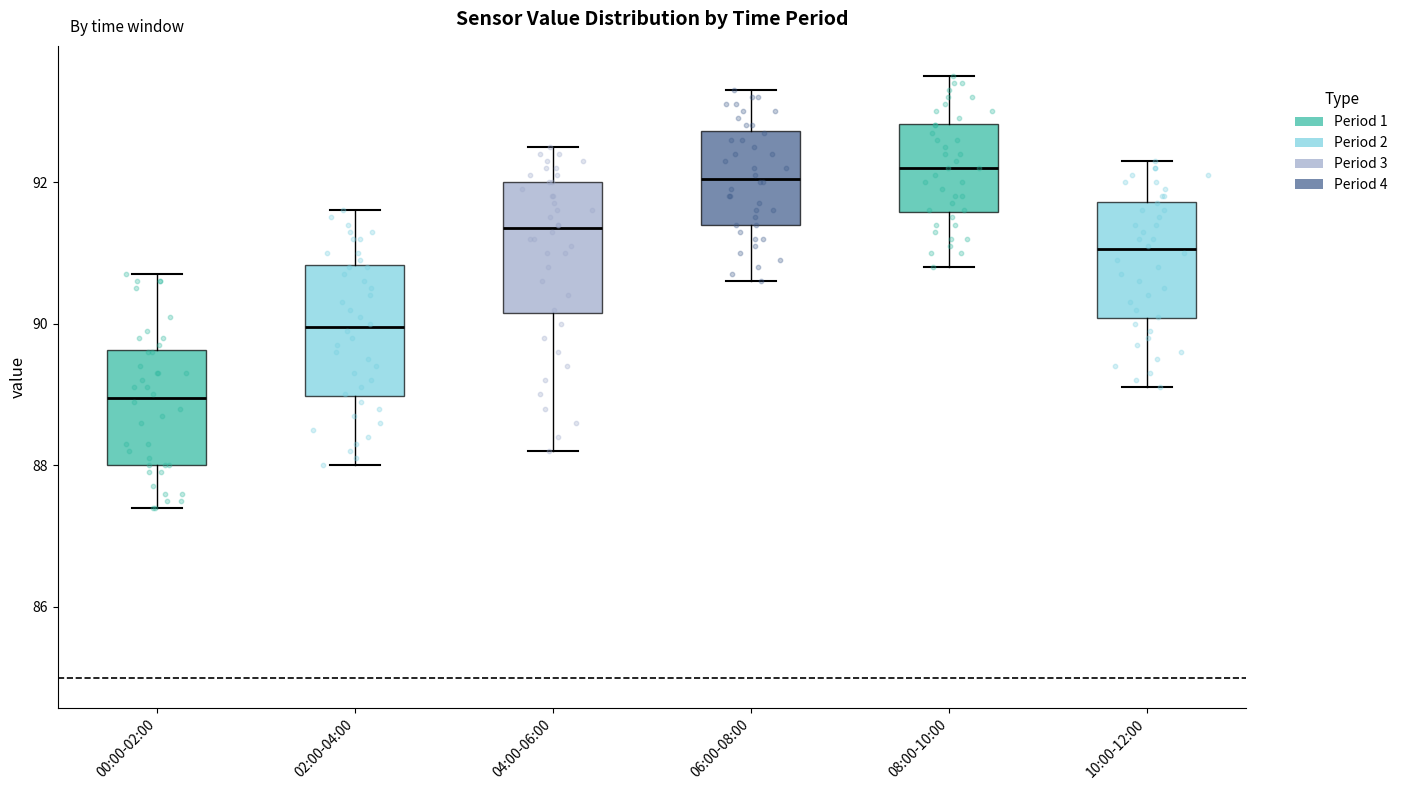

Where is the lower edge of the box for 00:00-02:00 on the y-axis? The values are not printed on the chart, so give them approximately, as read against the axis.

88.0